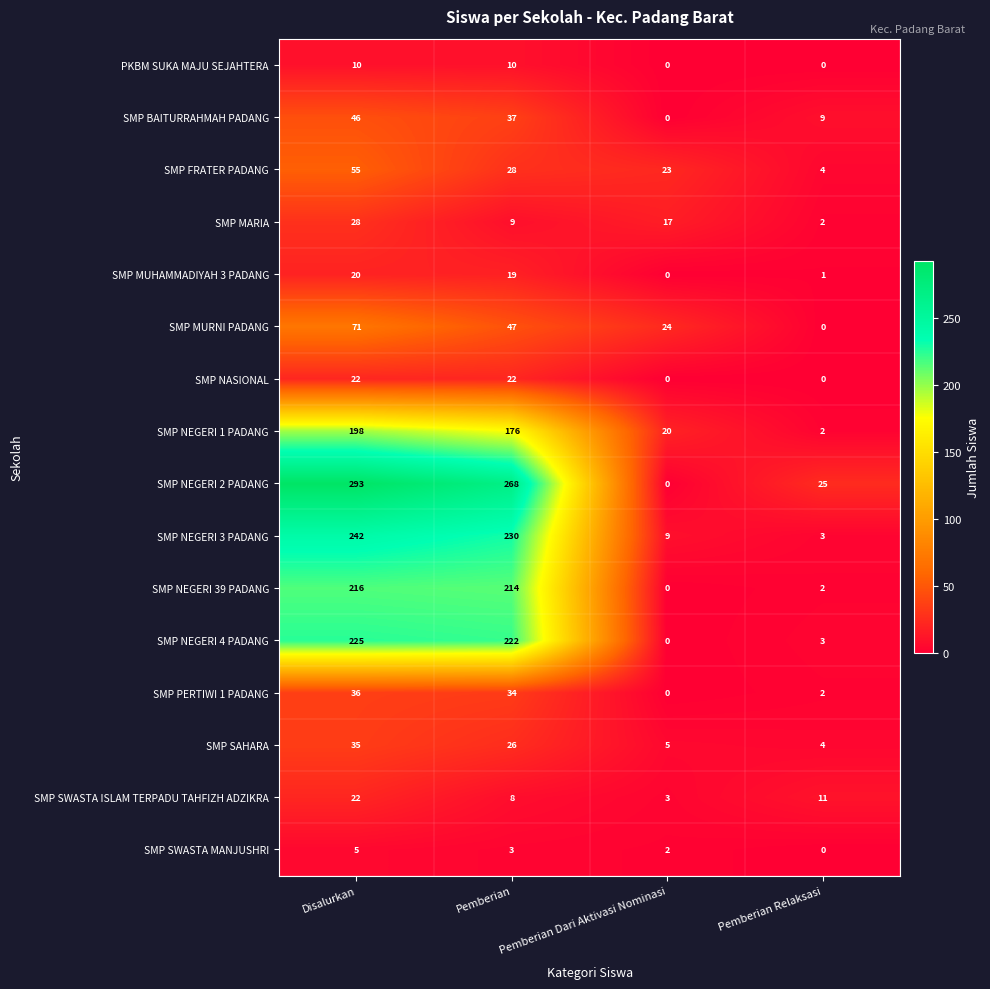

Is it true that SMP FRATER PADANG equals 55 at Disalurkan?

True